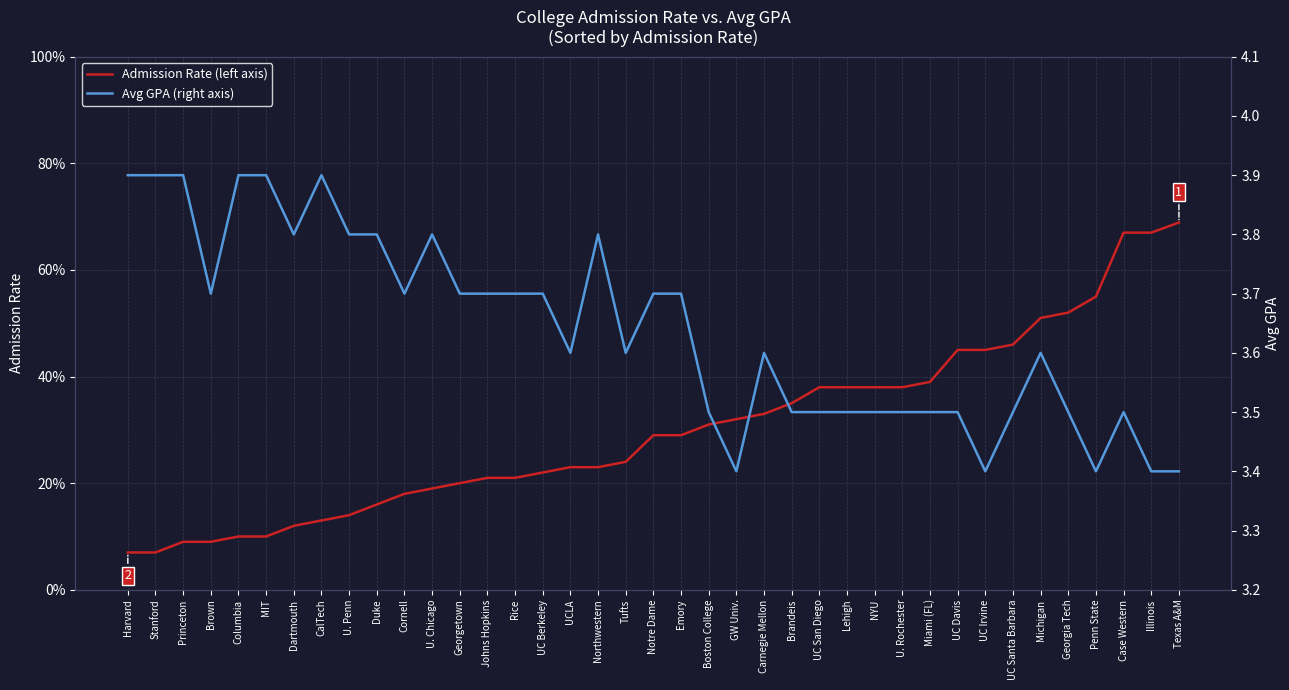

Is the value of Avg GPA at Texas A&M greater than the value of Admission Rate at Lehigh?

Yes